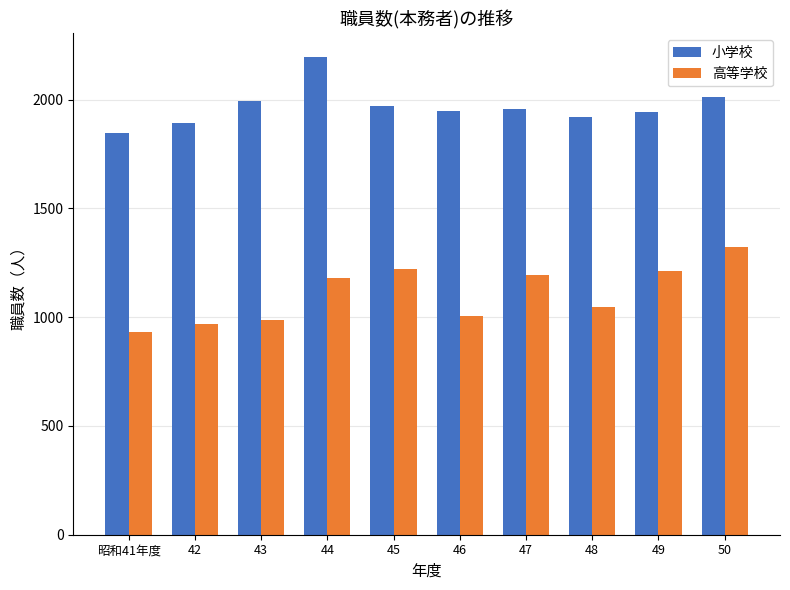

What is the label of the 10th bar from the right?

昭和41年度